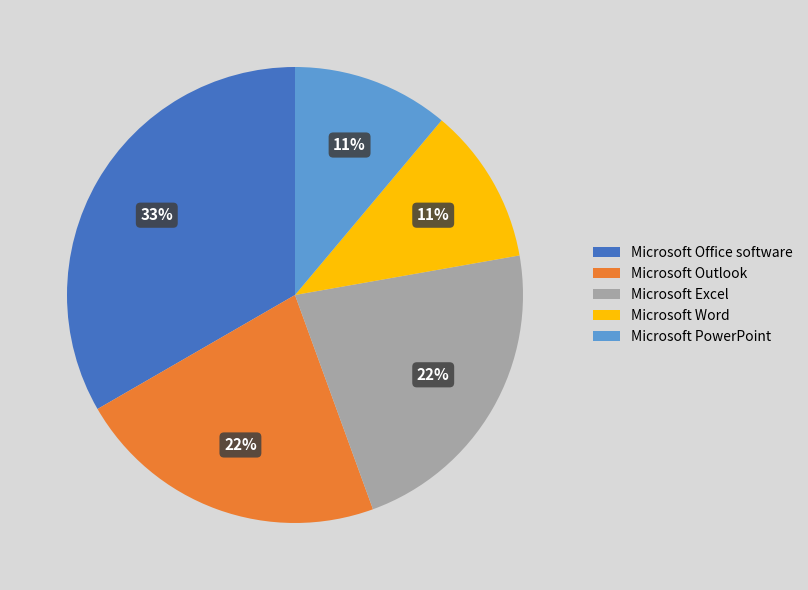

Combined, do Microsoft Outlook and Microsoft Office software account for over 50%?

Yes